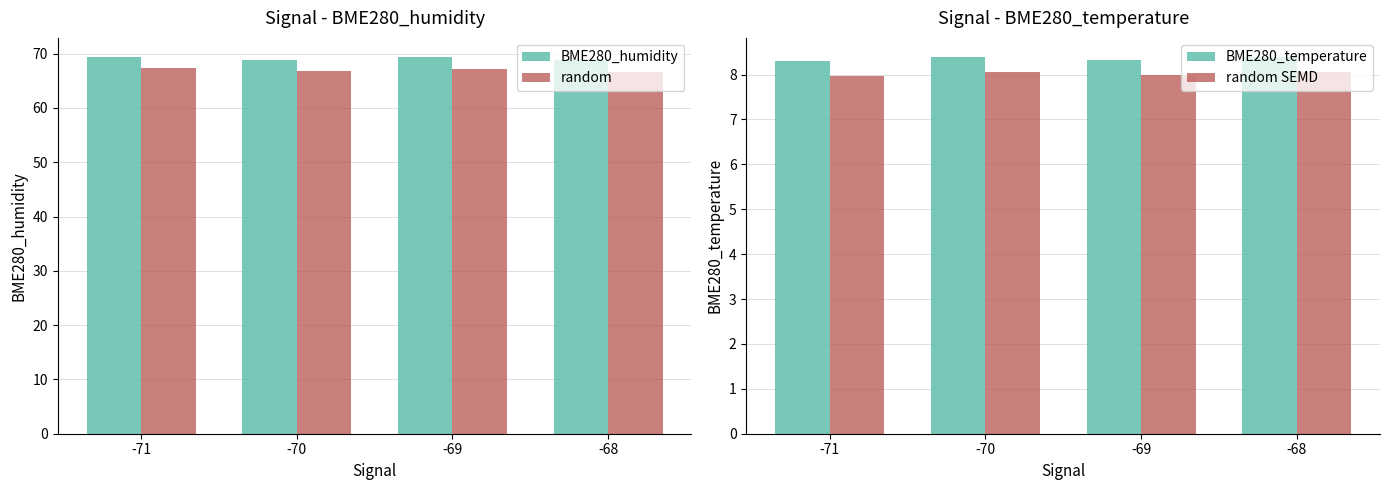

How many BME280_humidity values are between 68 and 69?

2